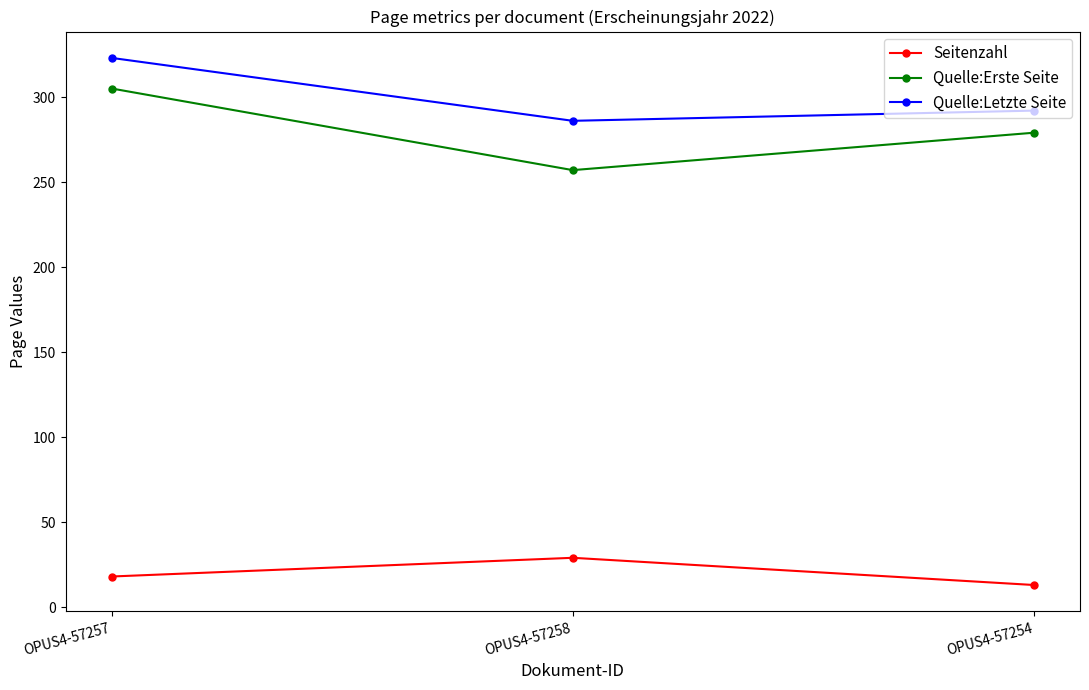

Which series has the widest spread of values?

Quelle:Erste Seite